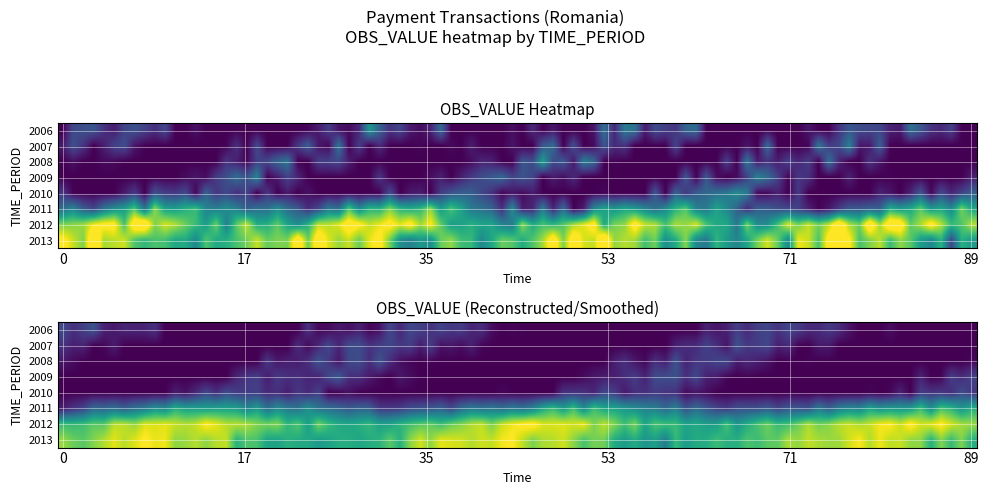

What is the spread (max minus min) of values at 2008?

0.2